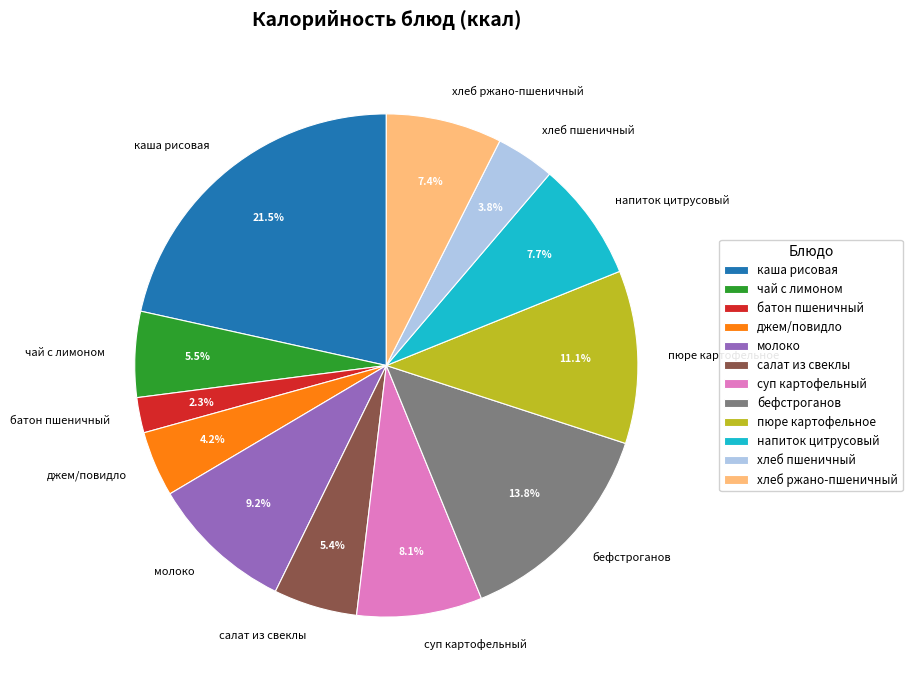

Between батон пшеничный and напиток цитрусовый, which is larger?

напиток цитрусовый